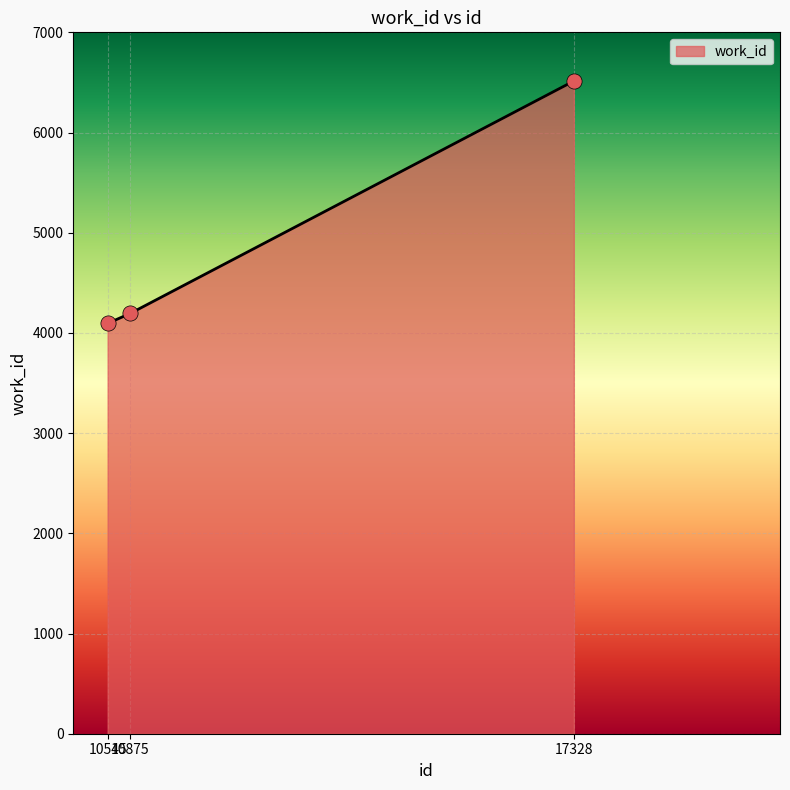

What is the change in value from 10545 to 17328?

+2419